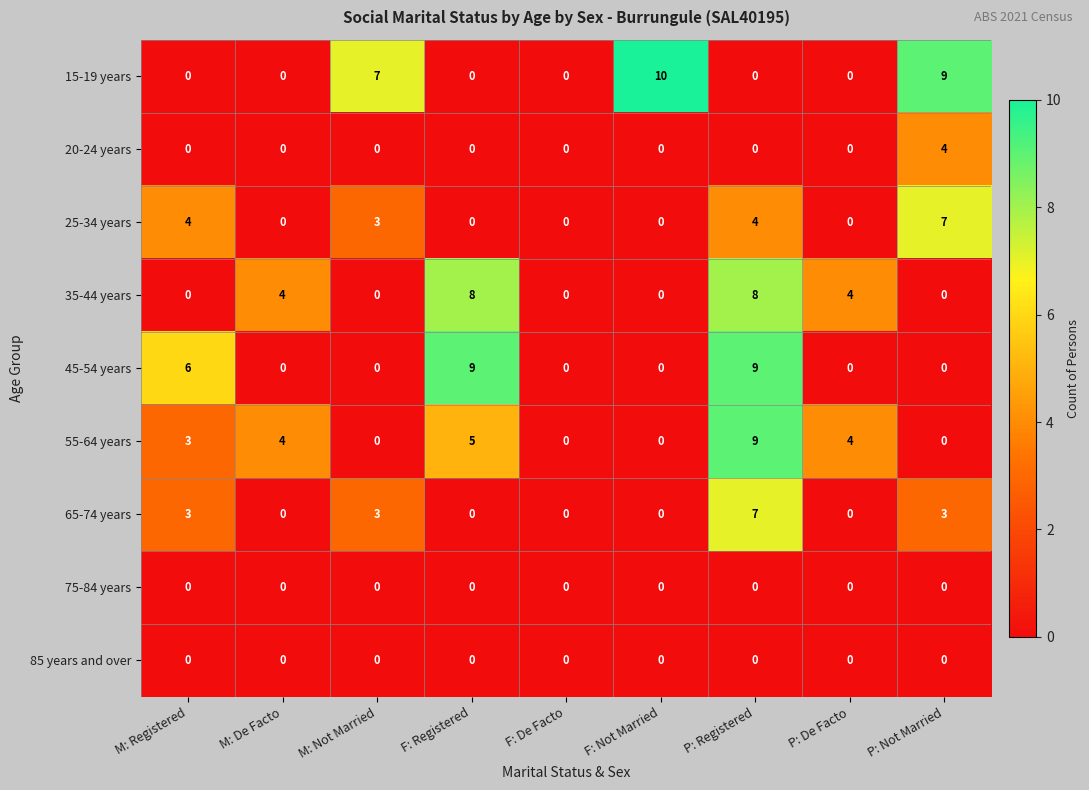

What is the sum of all 45-54 years values?

24